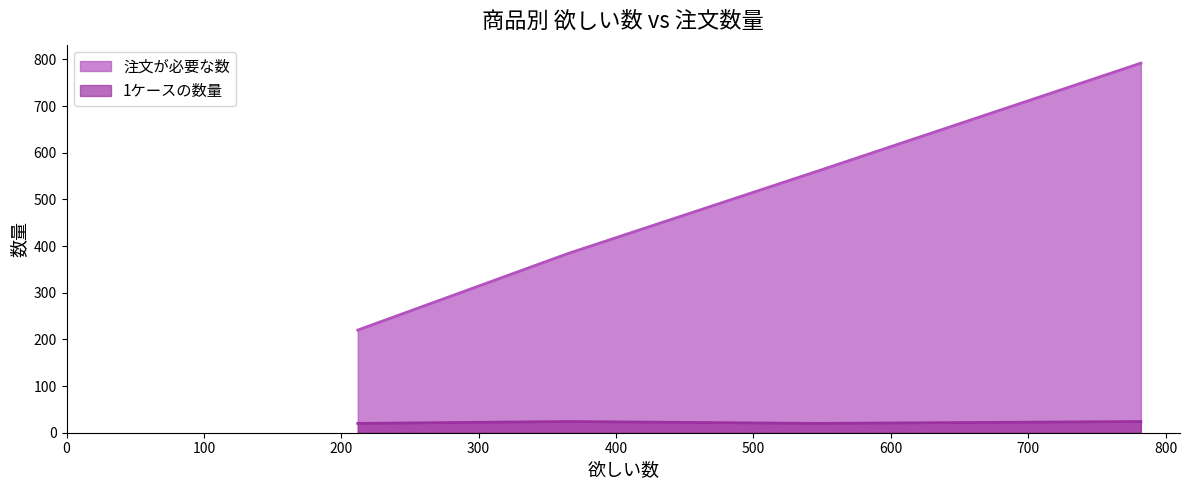

At スーパーラガー 350ml, list the series in order from smallest to largest.

1ケースの数量, 注文が必要な数